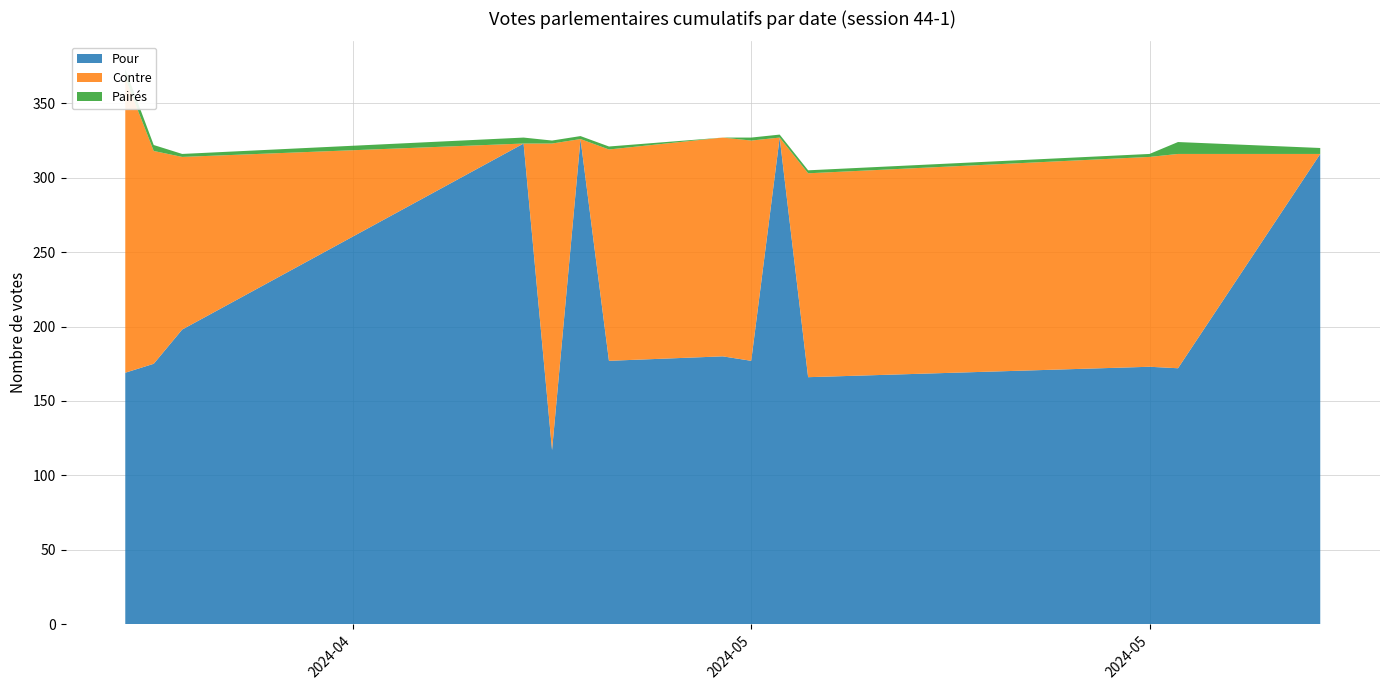

Reading left to right, transcribe all the data shown in this chart.

Pour: 0=169	1=175	2=198	3=323	4=117	5=326	6=177	7=180	8=177	9=327	10=166	11=173	12=172	13=316
Contre: 0=198	1=143	2=116	3=0	4=206	5=0	6=142	7=147	8=148	9=0	10=137	11=141	12=144	13=0
Pairés: 0=6	1=4	2=2	3=4	4=2	5=2	6=2	7=0	8=2	9=2	10=2	11=2	12=8	13=4